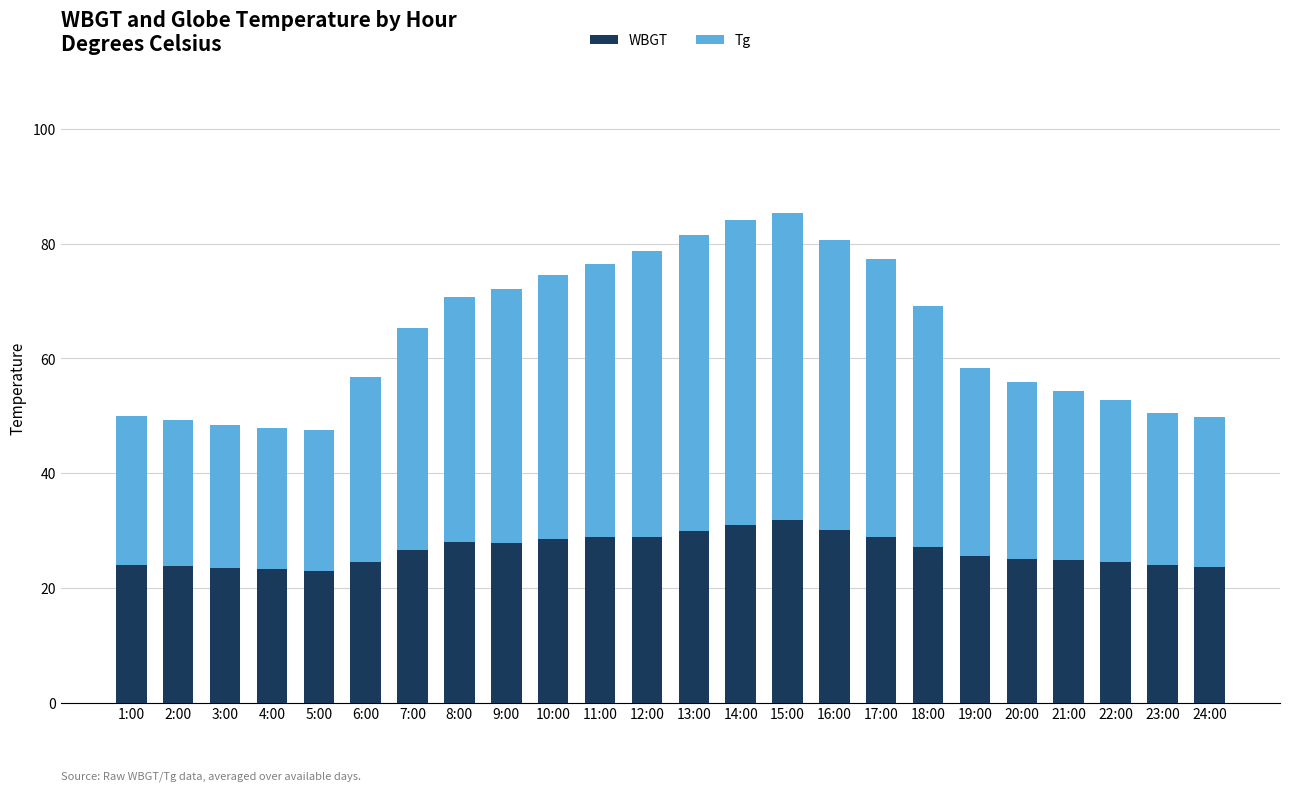

What is the sum of all WBGT values?

637.0